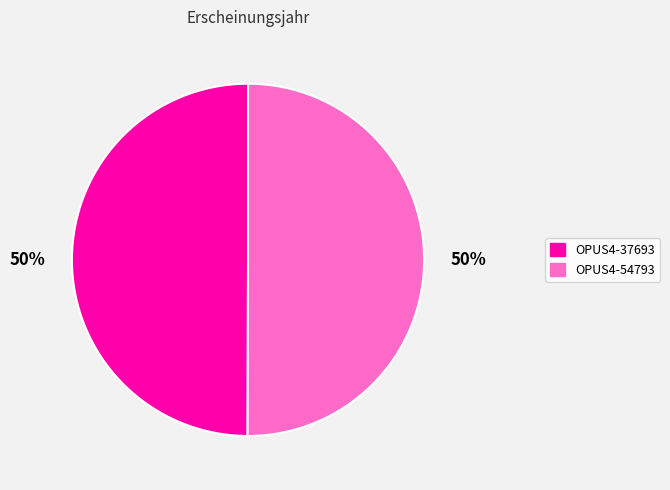

The OPUS4-54793 slice represents 50% of the pie. True or false?

True